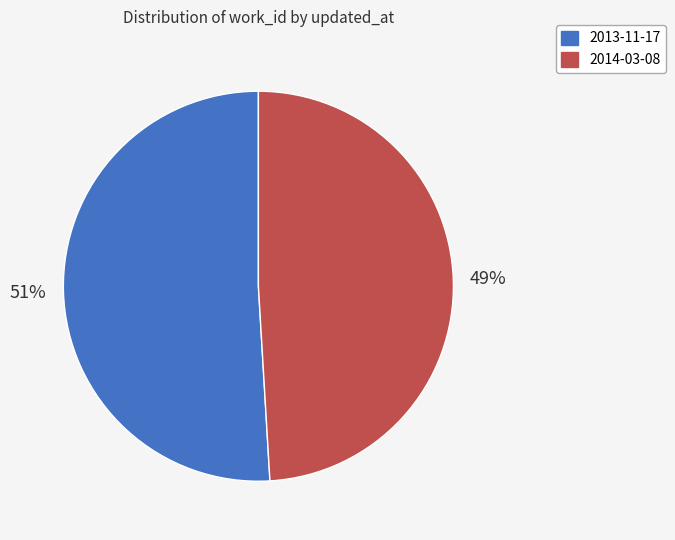

Which slice is the largest?

2013-11-17